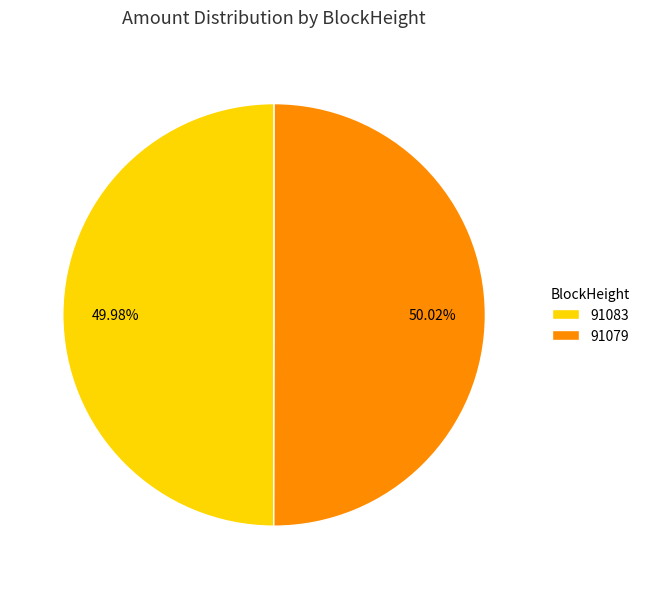

Count the number of slices in the pie.

2